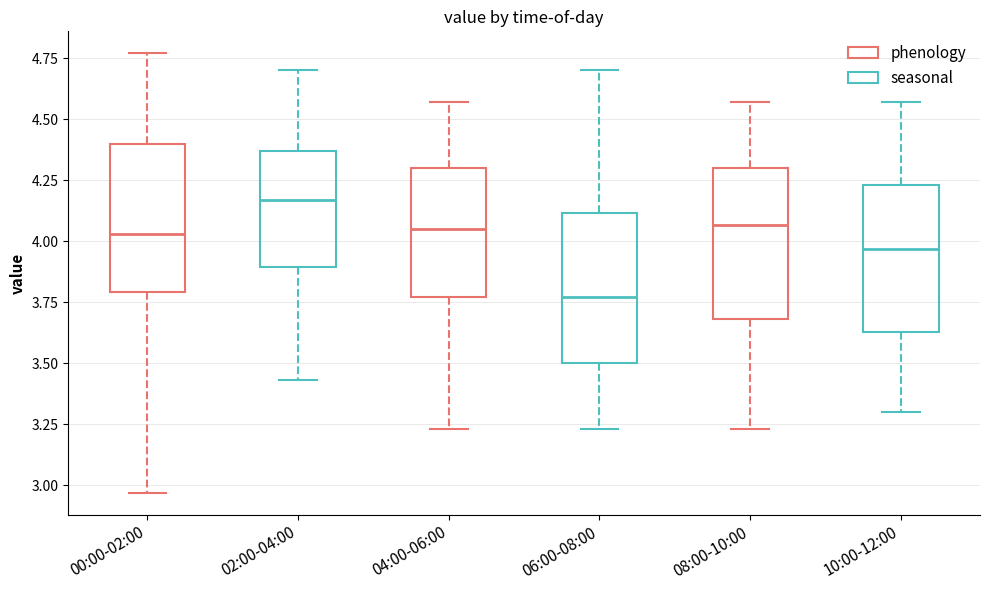

Which box has the highest median line?

02:00-04:00